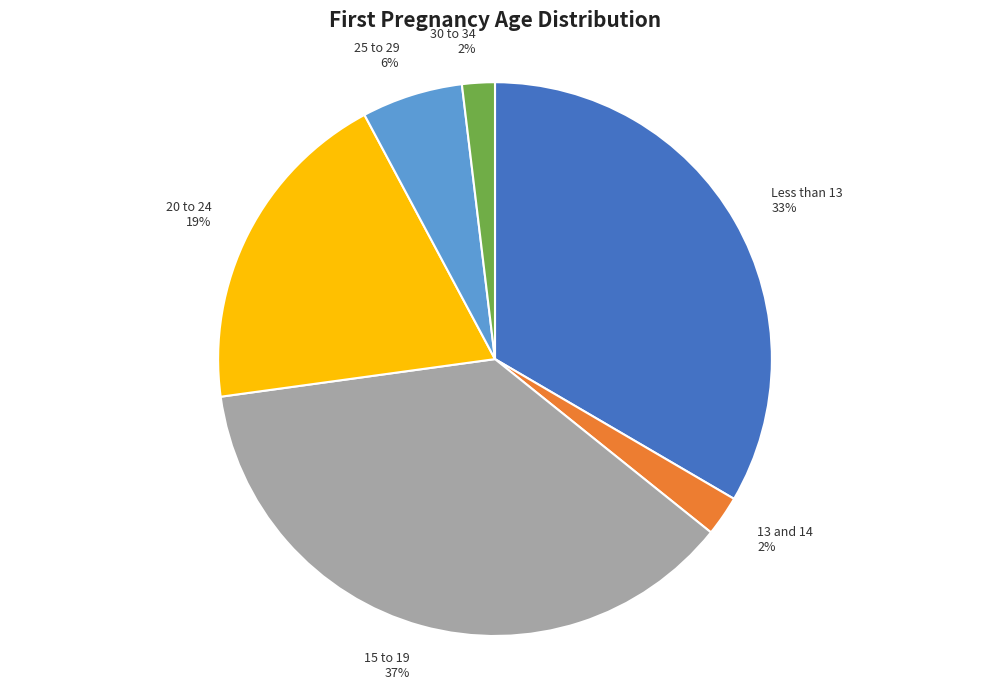

What is the ratio of the value at 15 to 19 to the value at Less than 13?

1.1